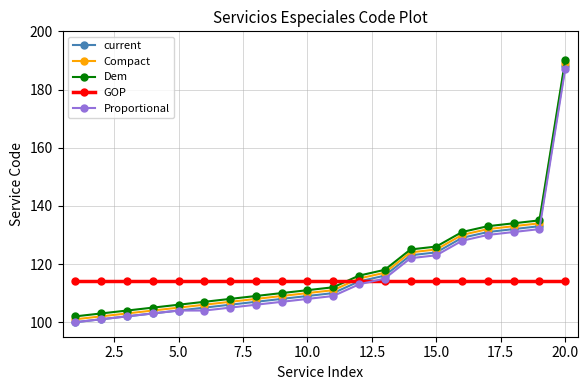

True or false: Dem and current cross at least once.

False